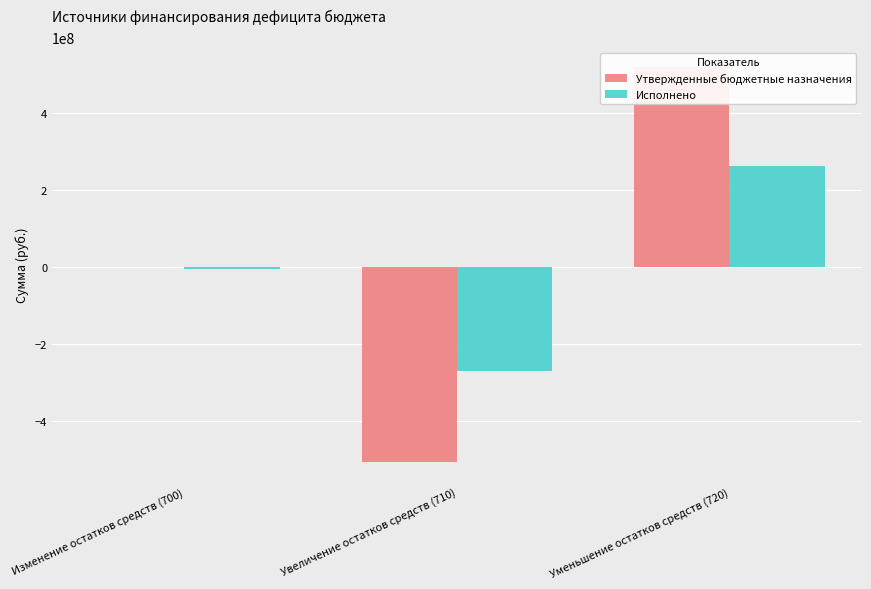

What is the value of the Исполнено bar at the 1st from the left?

-6271103.7